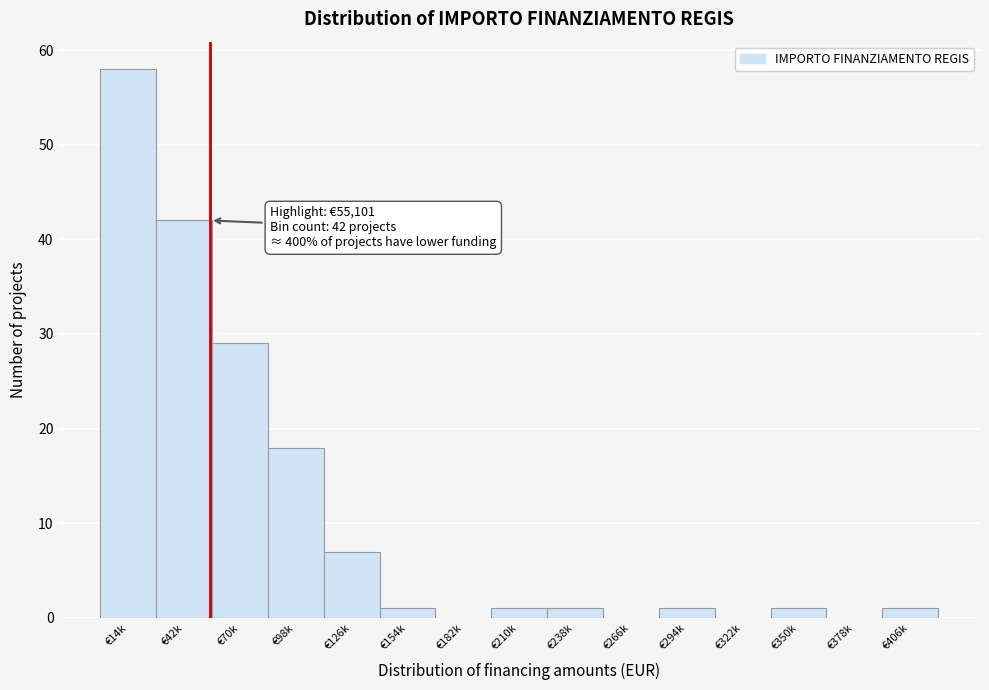

Reading right to left, transcribe all the data shown in this chart.

€406k=1	€378k=0	€350k=1	€322k=0	€294k=1	€266k=0	€238k=1	€210k=1	€182k=0	€154k=1	€126k=7	€98k=18	€70k=29	€42k=42	€14k=58